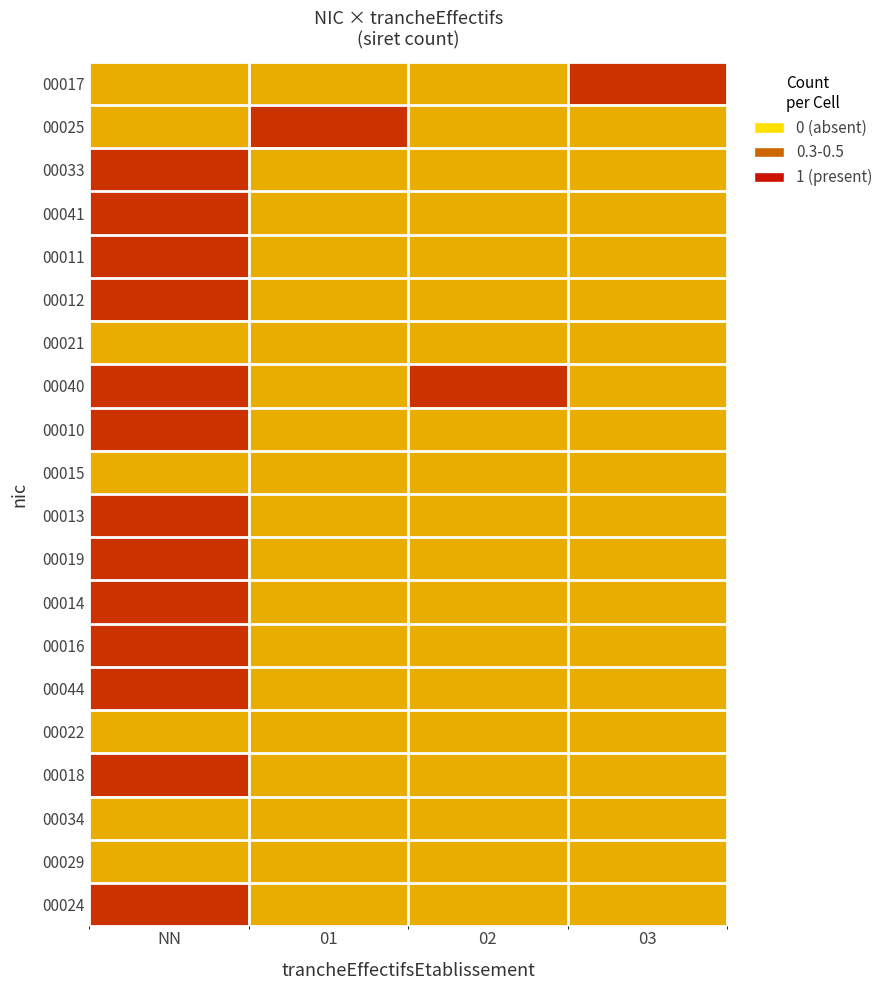

List the series in order of their peak value, highest first.

00017, 00025, 00033, 00041, 00011, 00012, 00040, 00010, 00013, 00019, 00014, 00016, 00044, 00018, 00024, 00021, 00015, 00022, 00034, 00029